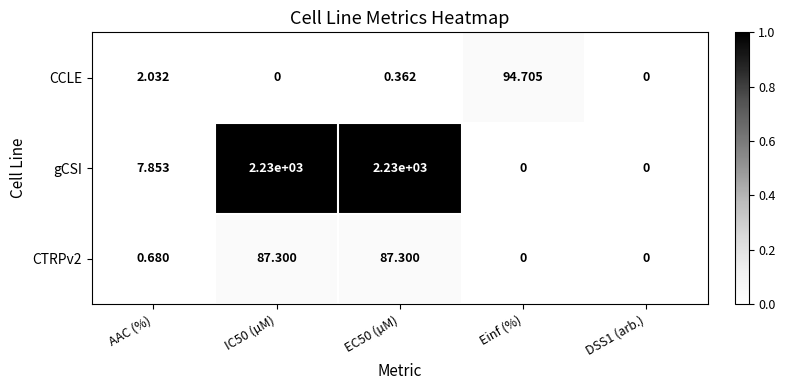

Is the value of CTRPv2 at DSS1 (arb.) greater than the value of CCLE at EC50 (µM)?

No